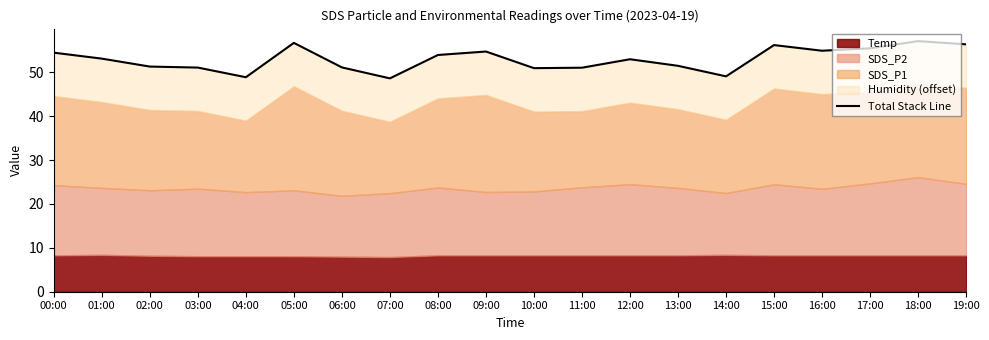

Which label corresponds to the smallest value in the chart?

07:00